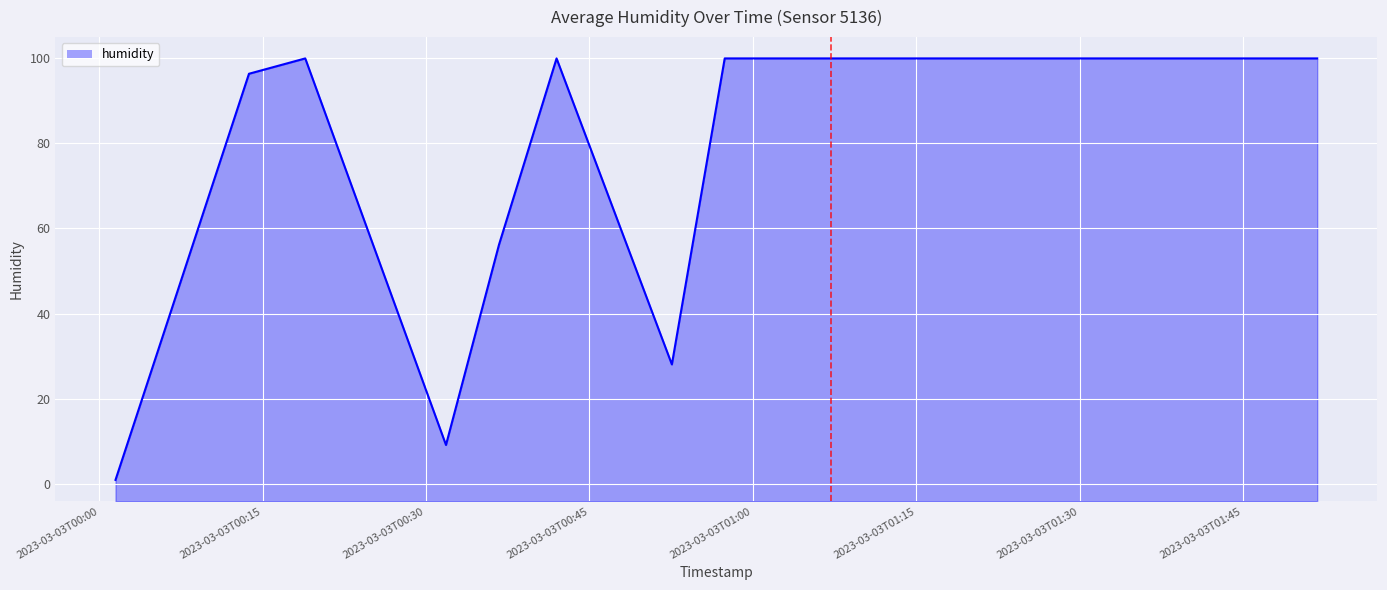

How many interior local peaks (higher than both neighbors) does the data have?

2